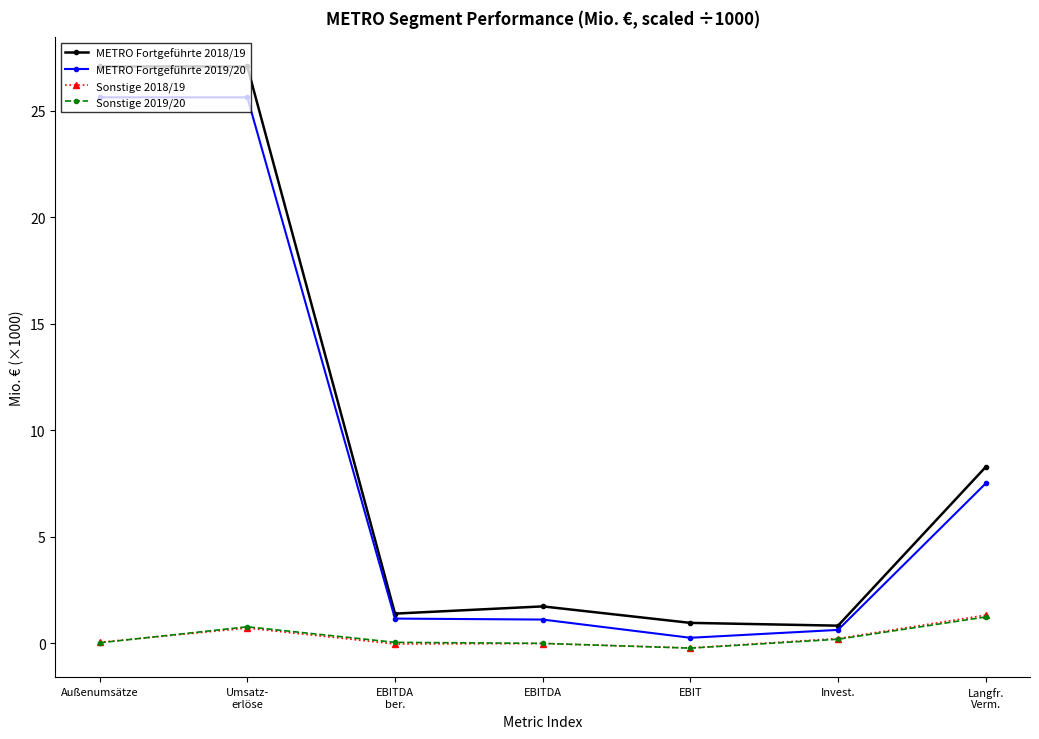

The value of METRO Fortgeführte 2018/19 at Langfr.
Verm. is 11.5. True or false?

False